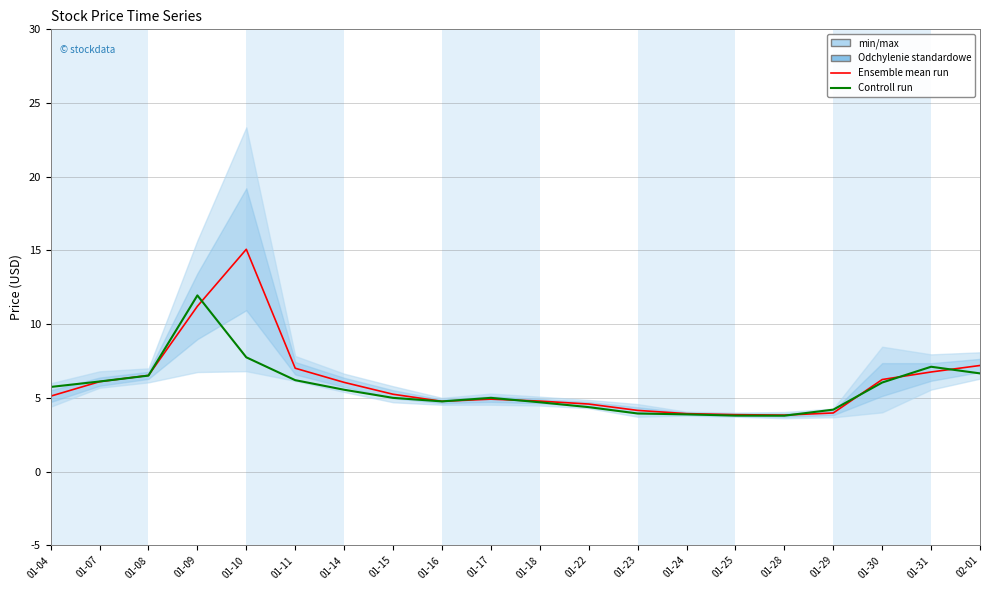

Reading right to left, transcribe all the data shown in this chart.

Ensemble mean run: 02-01=7.2	01-31=6.8	01-30=6.2	01-29=4.0	01-28=3.8	01-25=3.9	01-24=3.9	01-23=4.1	01-22=4.6	01-18=4.8	01-17=4.9	01-16=4.8	01-15=5.2	01-14=6.1	01-11=7.0	01-10=15.1	01-09=11.2	01-08=6.5	01-07=6.1	01-04=5.1
Controll run: 02-01=6.7	01-31=7.1	01-30=6.0	01-29=4.2	01-28=3.8	01-25=3.8	01-24=3.9	01-23=3.9	01-22=4.4	01-18=4.7	01-17=5.0	01-16=4.8	01-15=5.0	01-14=5.6	01-11=6.2	01-10=7.8	01-09=11.9	01-08=6.5	01-07=6.1	01-04=5.7